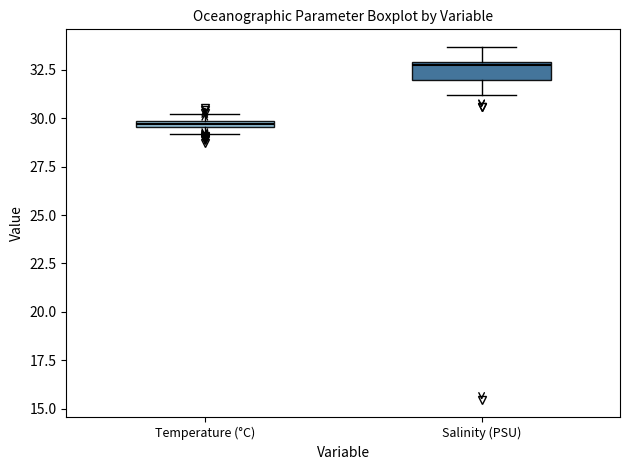

Which box has the lowest median line?

Temperature (°C)